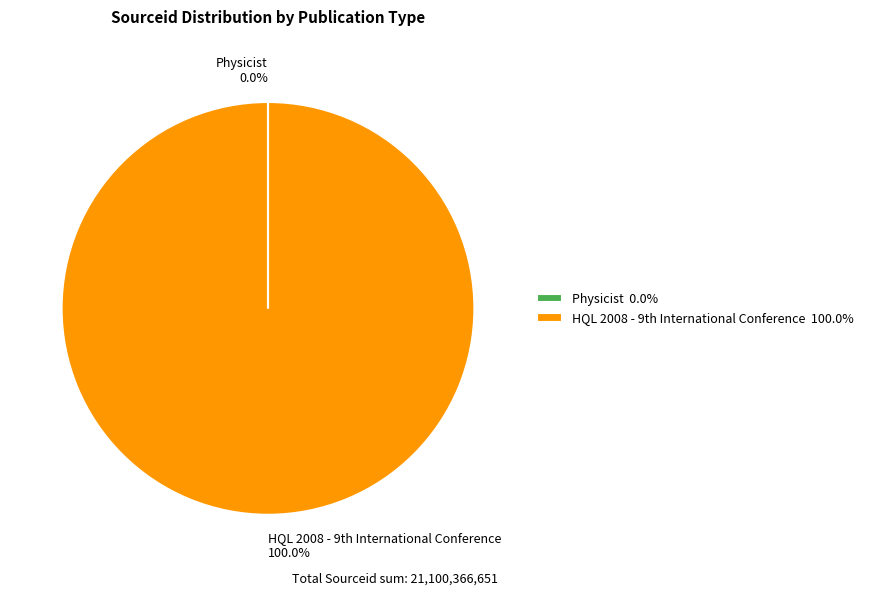

Is there a majority slice in this chart?

Yes